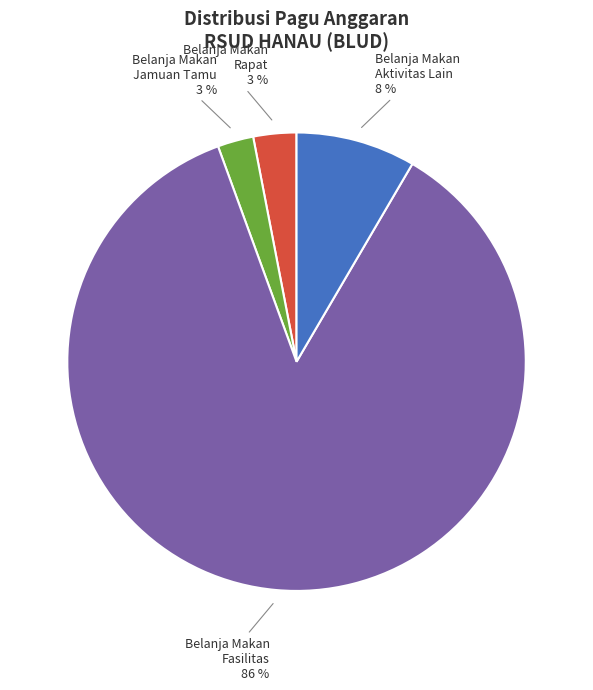

To the nearest percent, what is the difference between the largest and smallest slice percentages?

83%